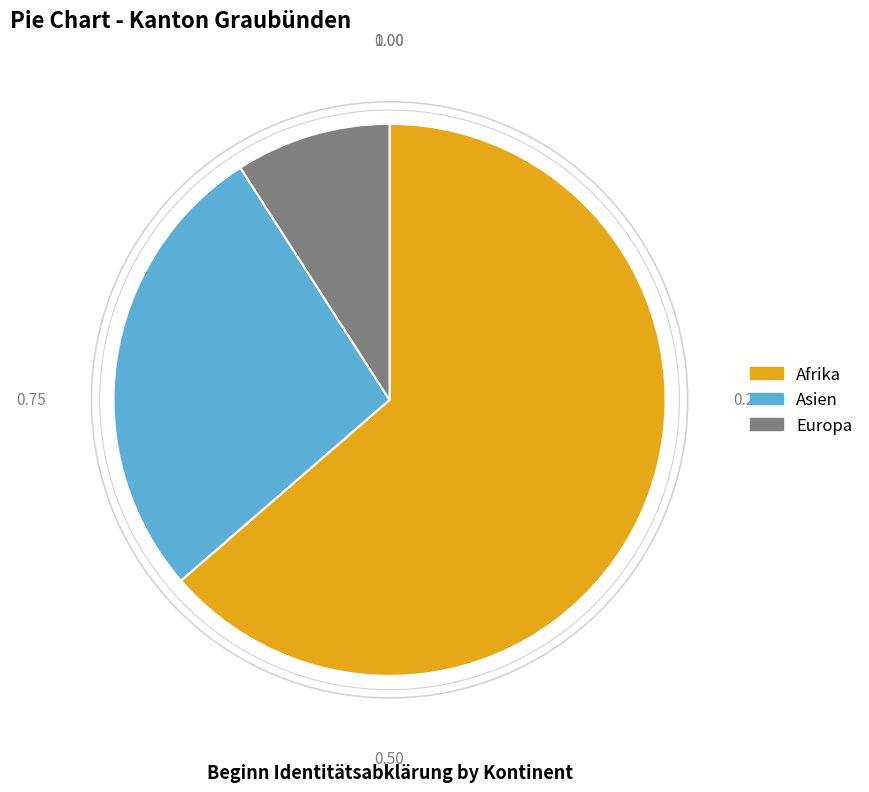

How many segments does this pie chart have?

3